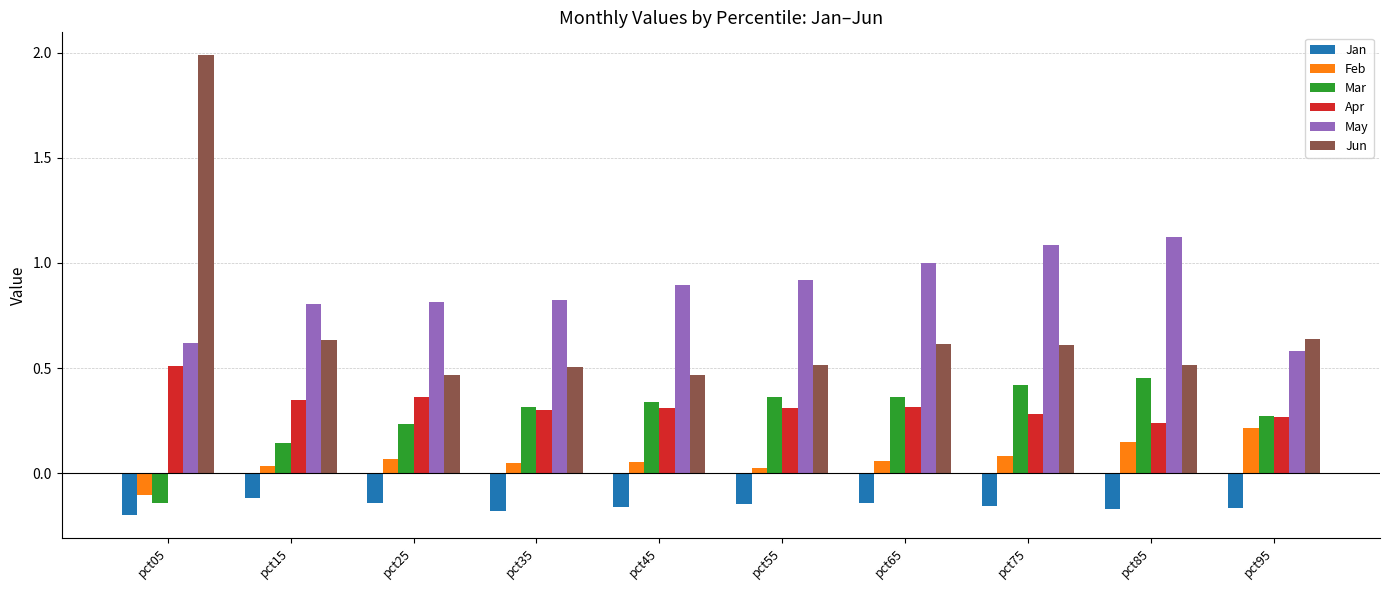

At pct75, list the series in order from largest to smallest.

May, Jun, Mar, Apr, Feb, Jan